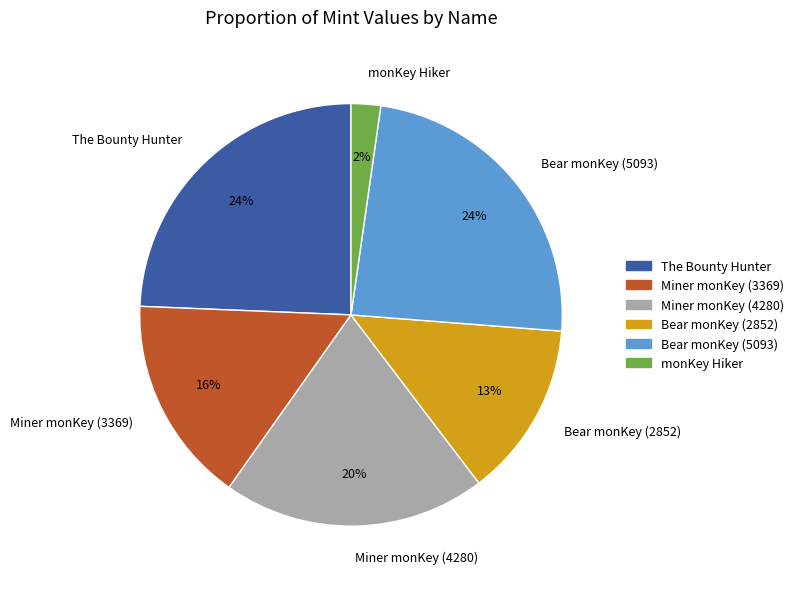

To the nearest percent, what is the average slice percentage?

17%